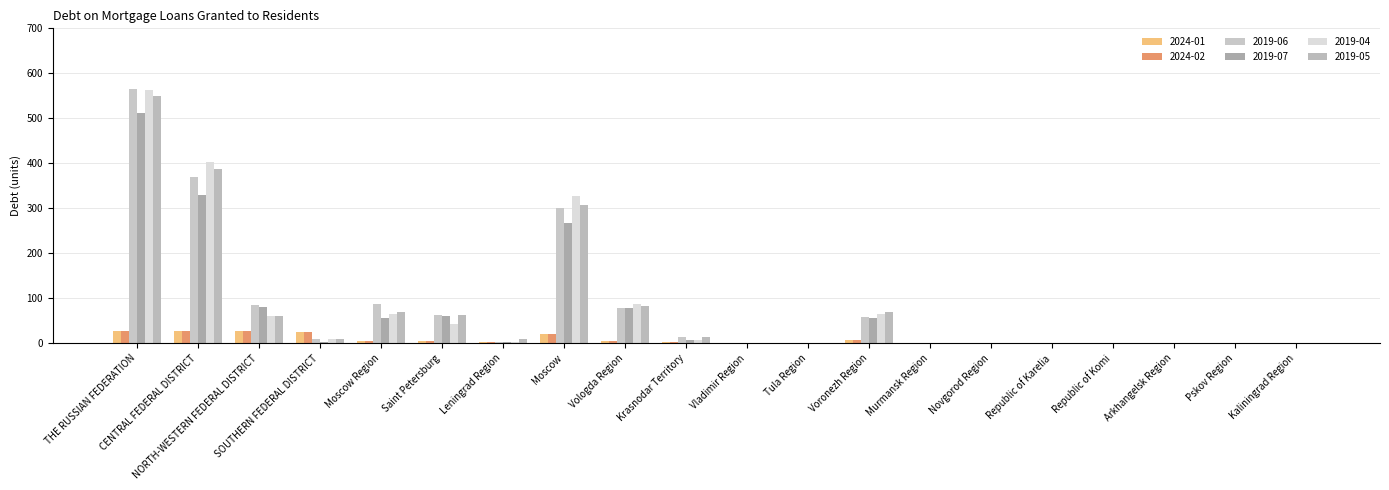

What are all the series names shown in the legend?

2024-01, 2024-02, 2019-06, 2019-07, 2019-04, 2019-05